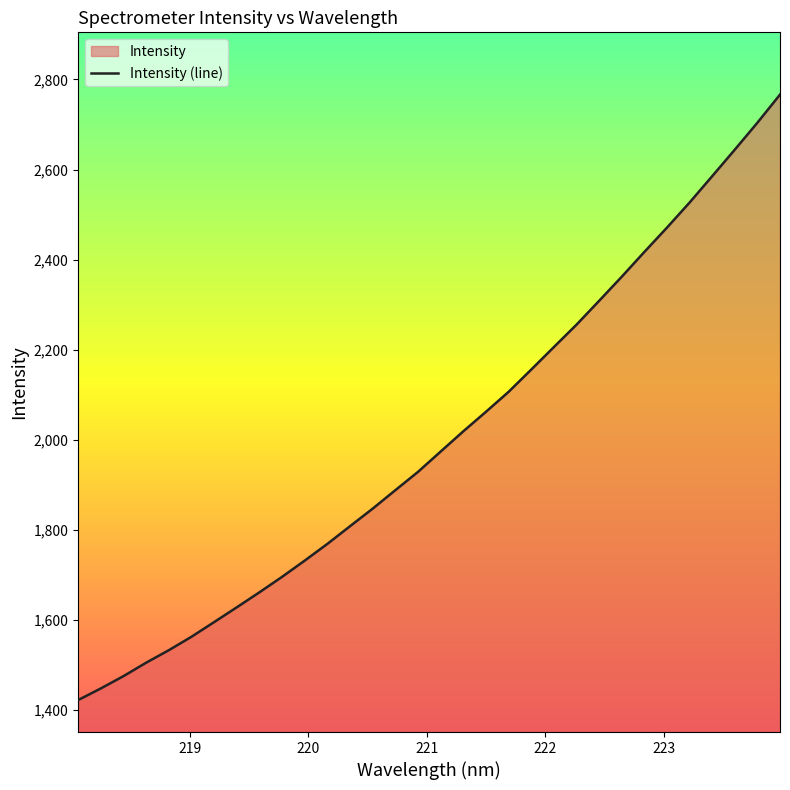

What is the smallest value displayed?

1421.5